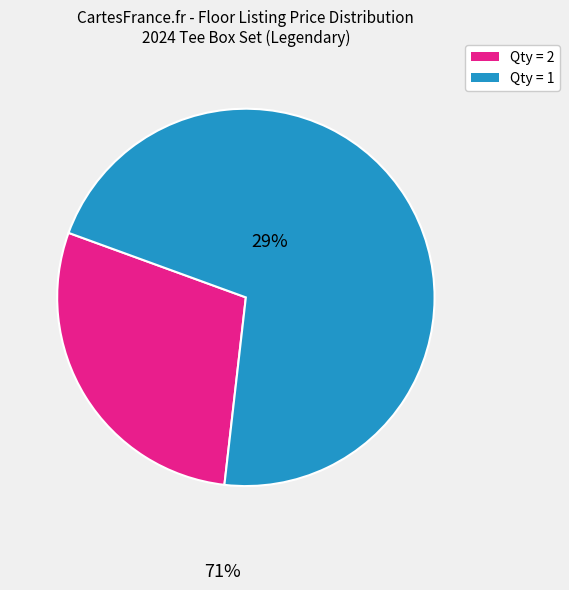

Is there any slice that represents more than half of the pie?

Yes